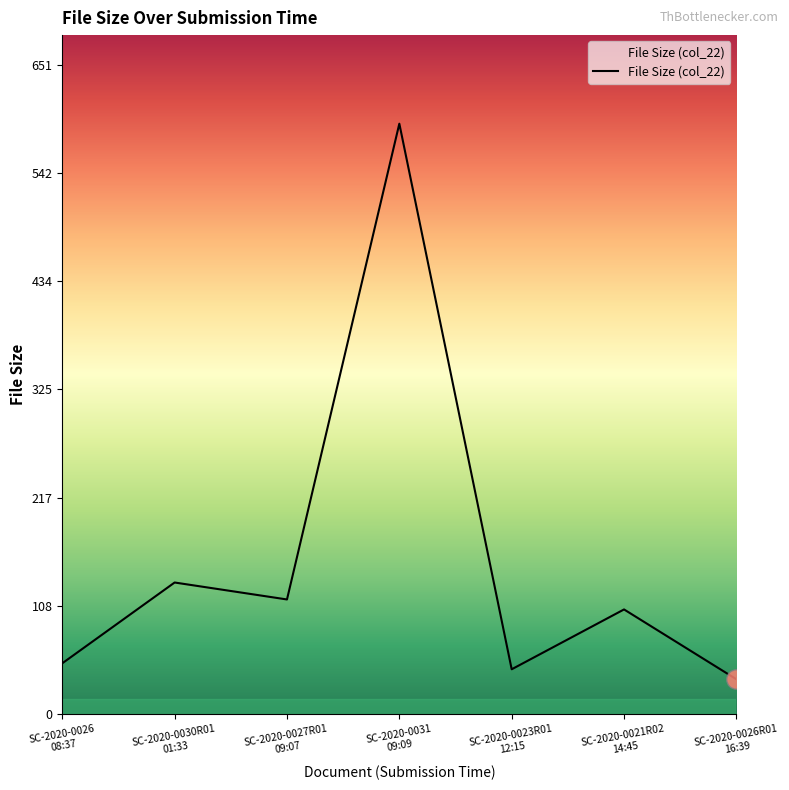

Count the number of categories in the chart.

7